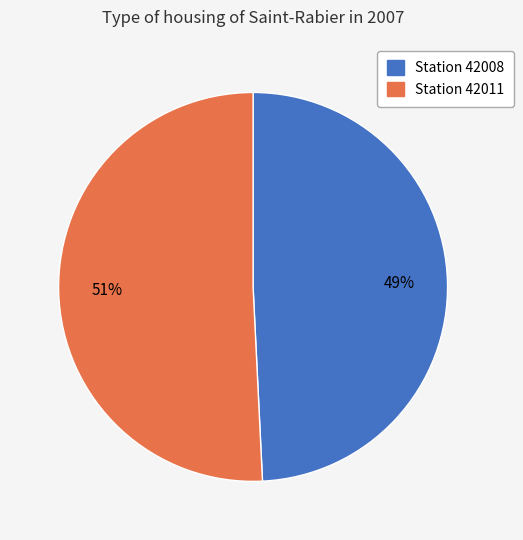

To the nearest percent, what is the difference between the largest and smallest slice percentages?

2%